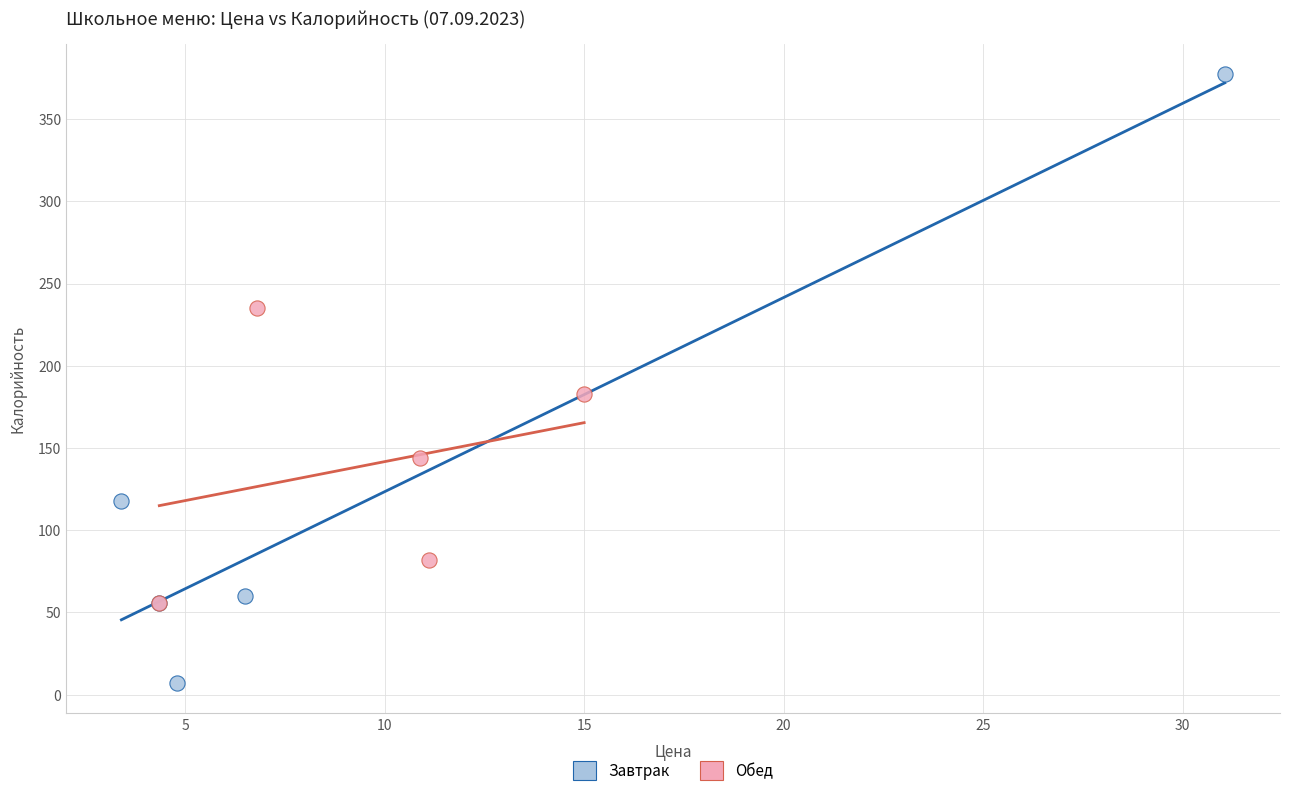

Which series reaches the minimum Y coordinate?

Завтрак